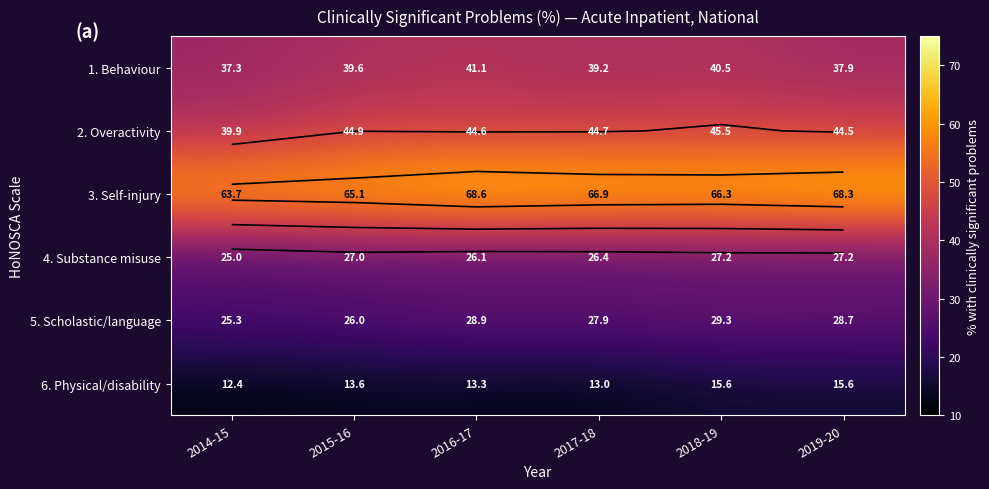

What value does the 1. Behaviour series have at 2018-19?

40.5